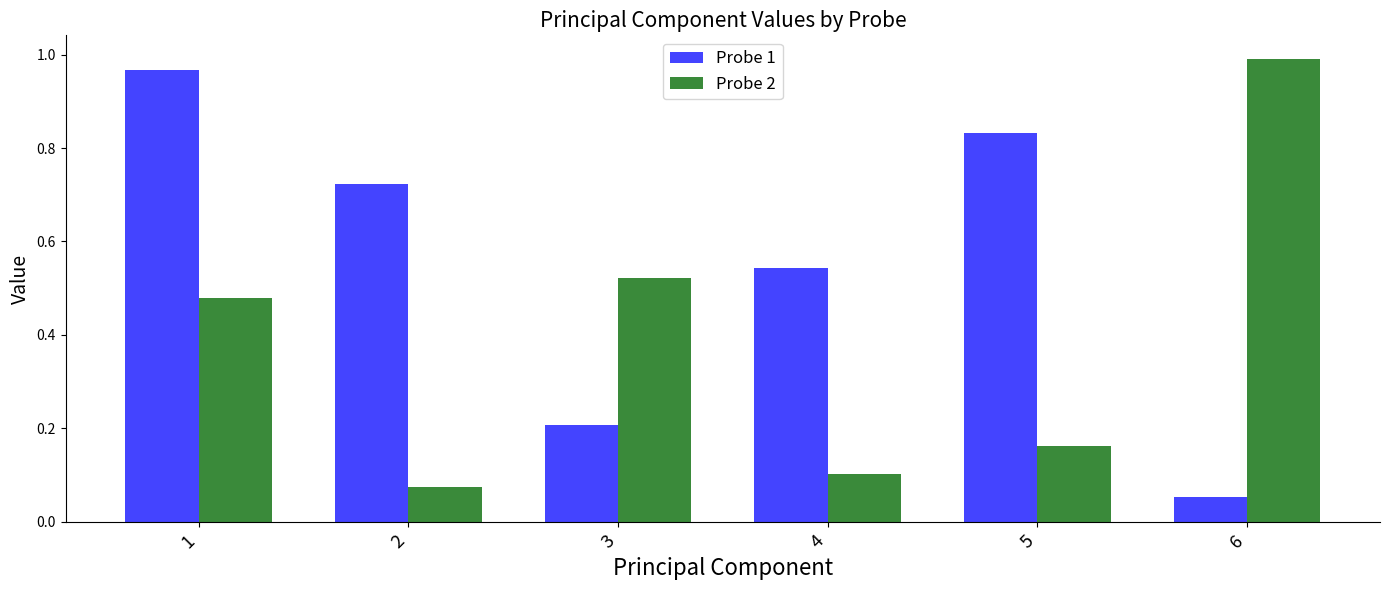

How many categories are shown in the chart?

6